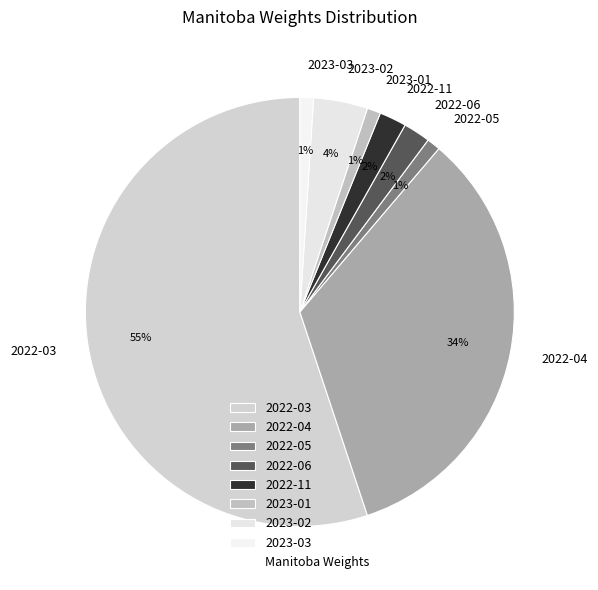

To the nearest percent, what portion does 2022-11 represent?

2%